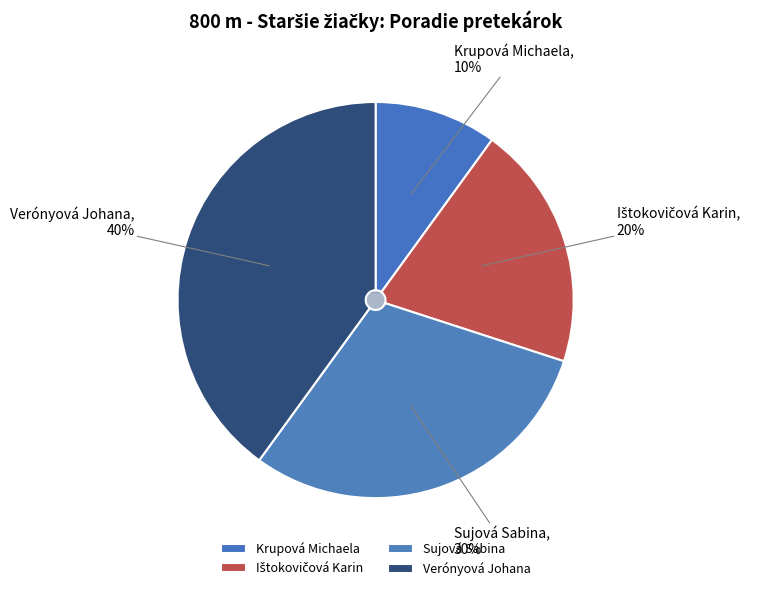

Does Krupová Michaela account for over 50% of the chart?

No